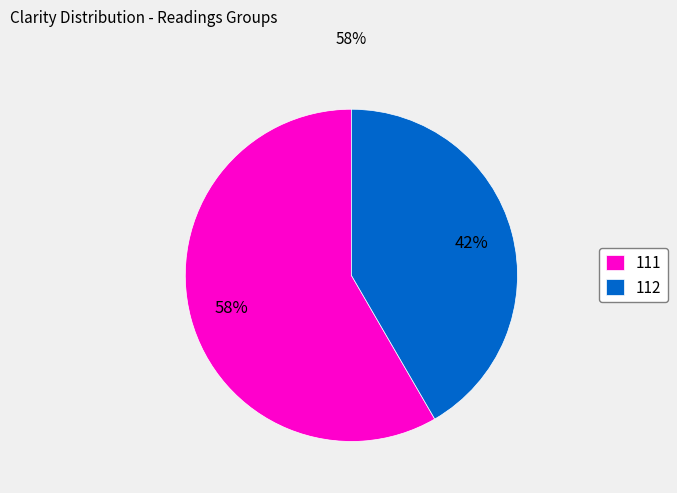

Count the number of slices in the pie.

2